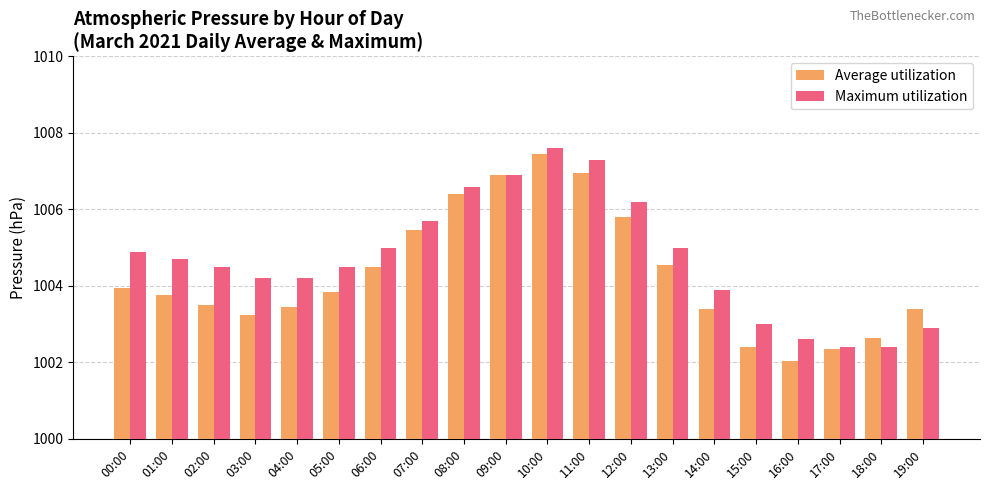

Rank the series by their average value, from highest to lowest.

Maximum utilization, Average utilization